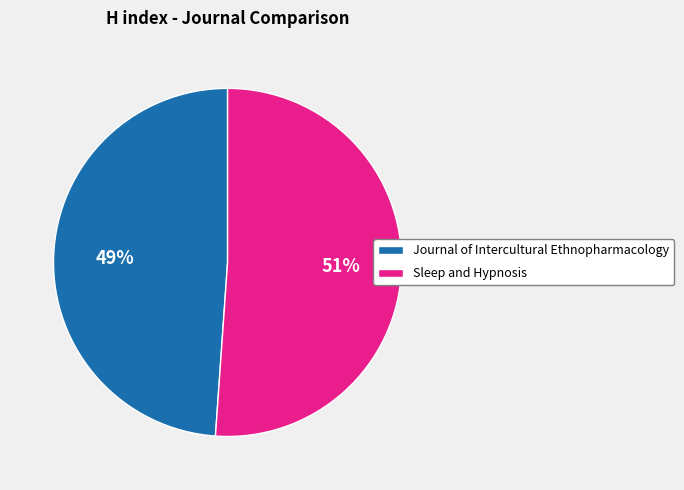

How many segments does this pie chart have?

2